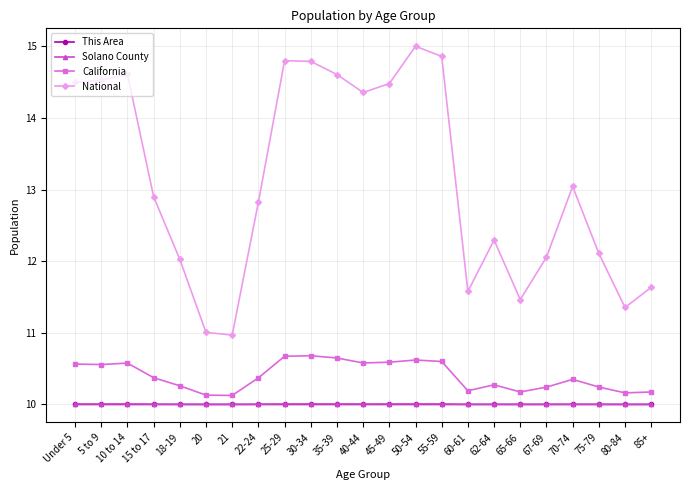

What is the value of the Solano County point at the 11th from the left?

10.0